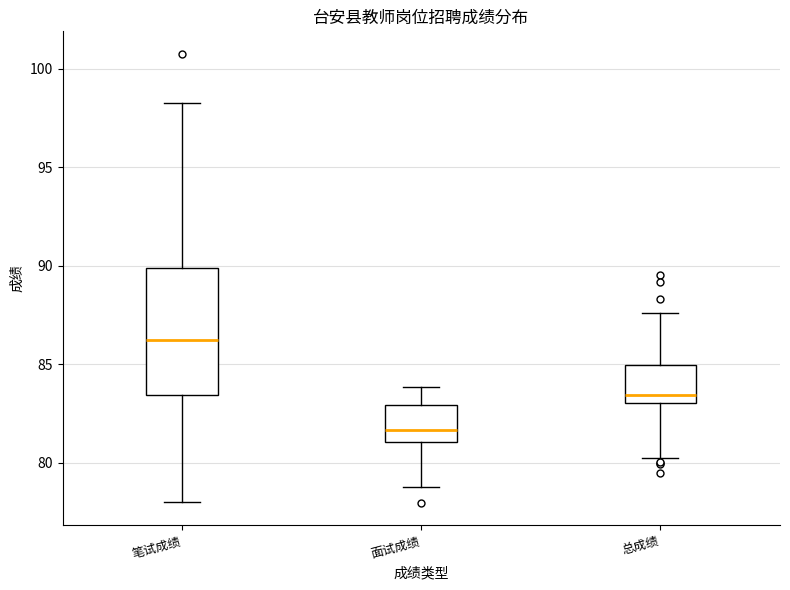

Where does the median line of the box for 总成绩 sit on the y-axis? The values are not printed on the chart, so give them approximately, as read against the axis.

83.5